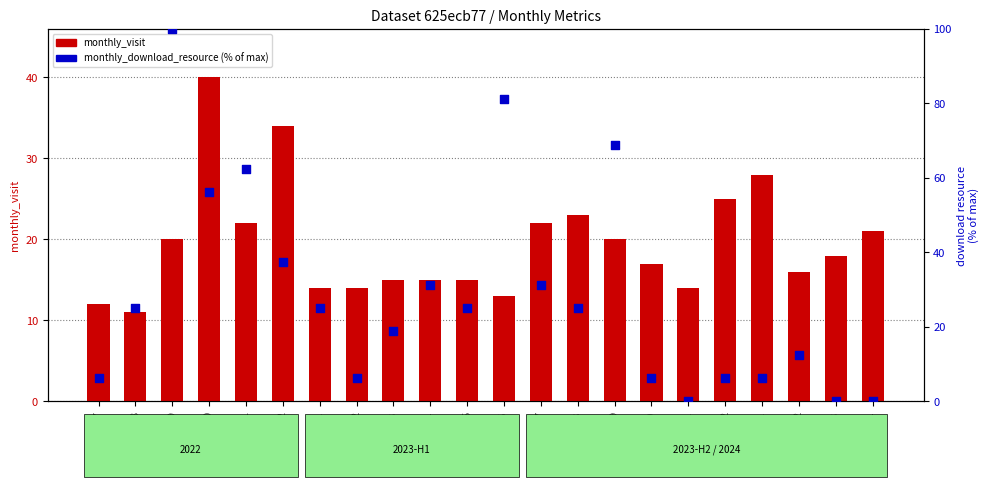

Which series has the largest Y range (max minus min)?

monthly_download_resource (% of max)